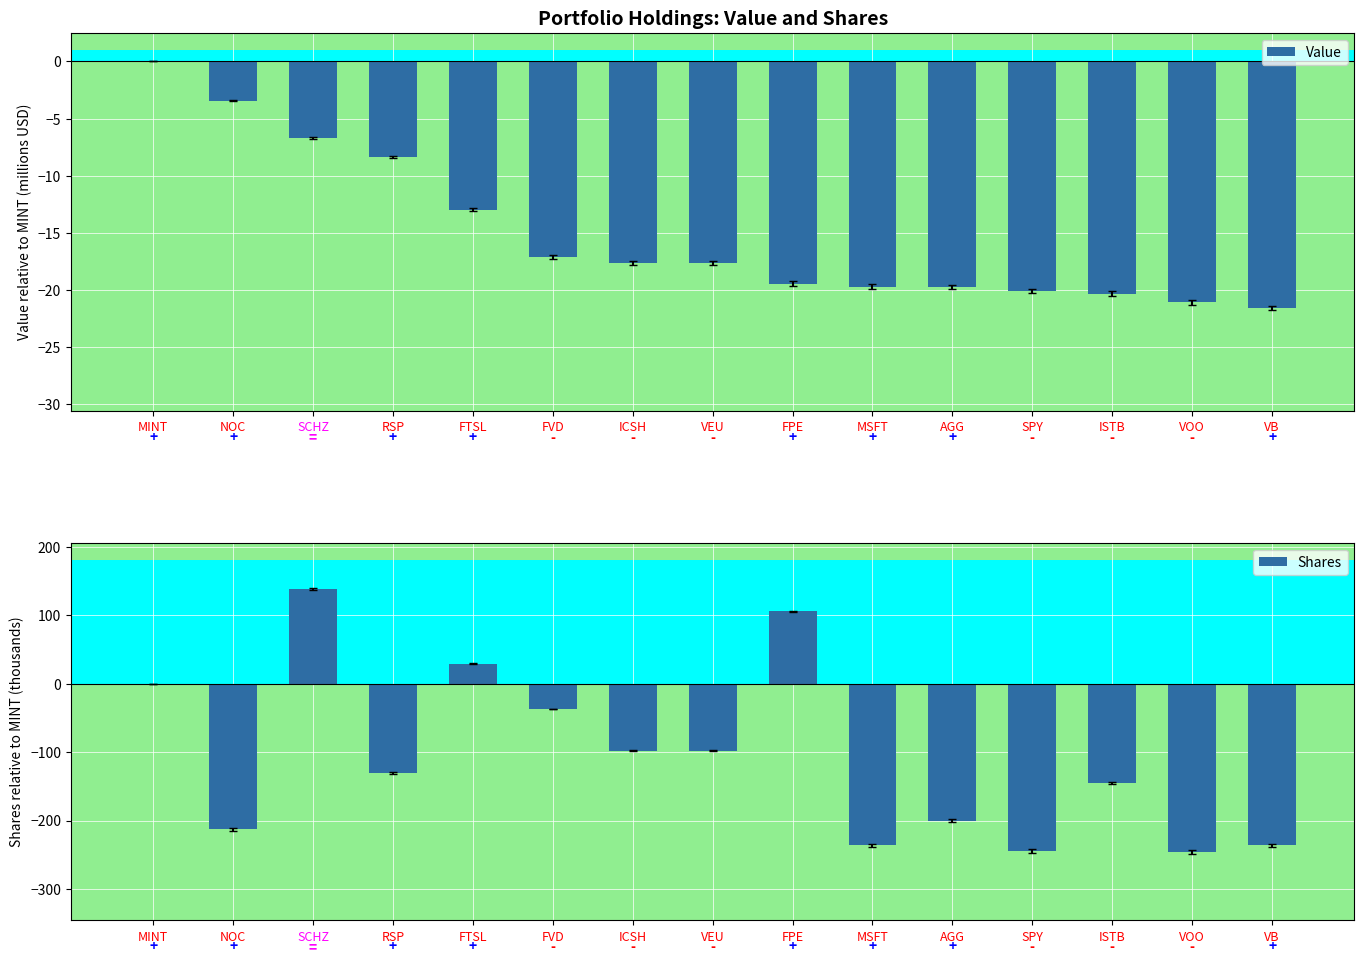

Rank the series by their average value, from lowest to highest.

Shares, Value